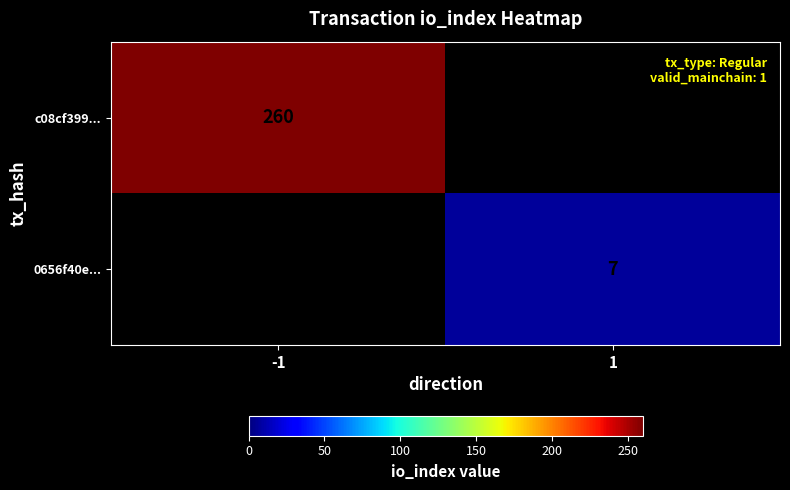

The value of 0656f40e... at 1 is 10. True or false?

False